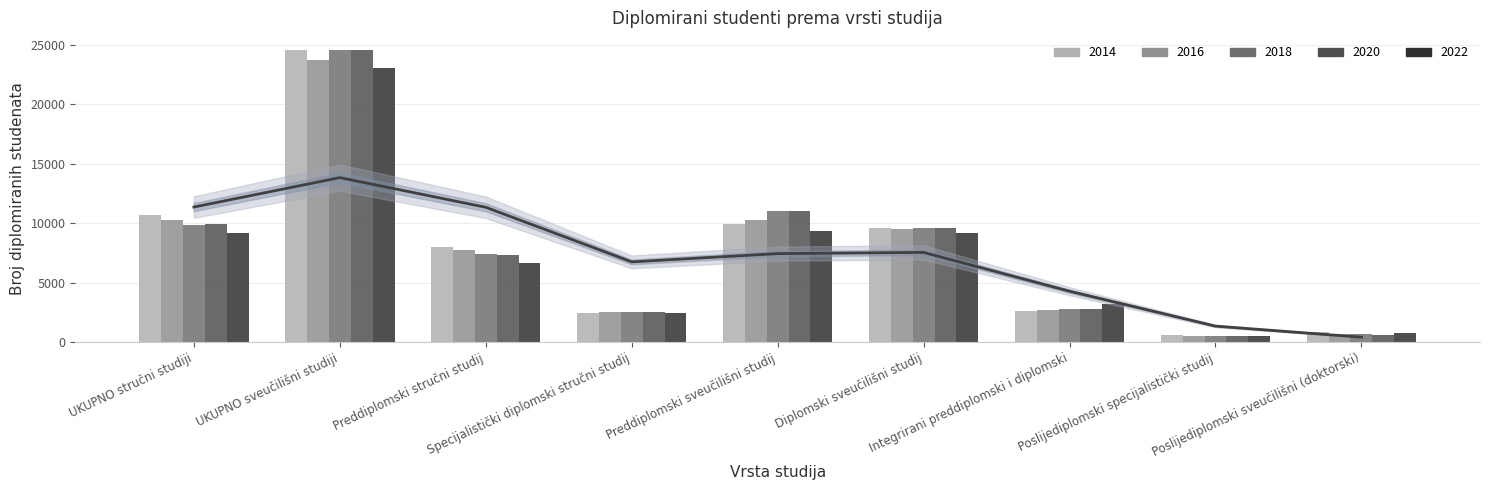

What are all the series names shown in the legend?

2014, 2016, 2018, 2020, 2022